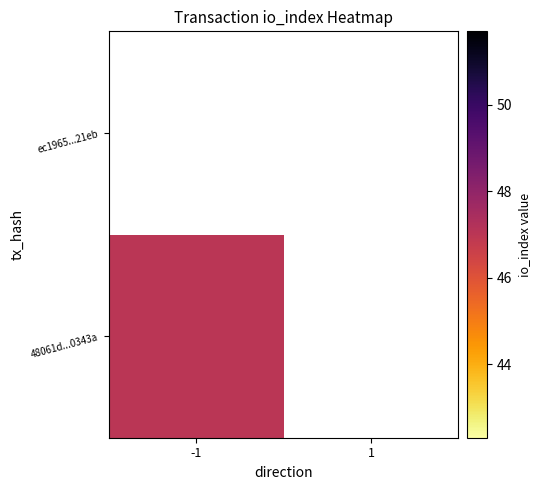

What is the difference between the 48061d4118a3717f5ce22d99b3cf74282a0343a values at direction and io_index?

48